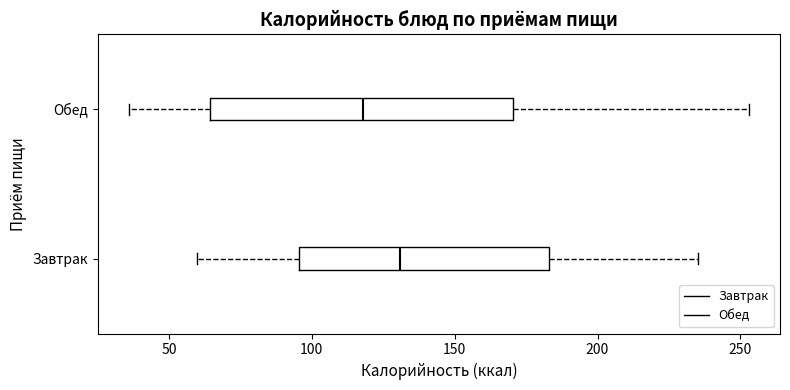

Which box has the furthest to the right median line?

Завтрак